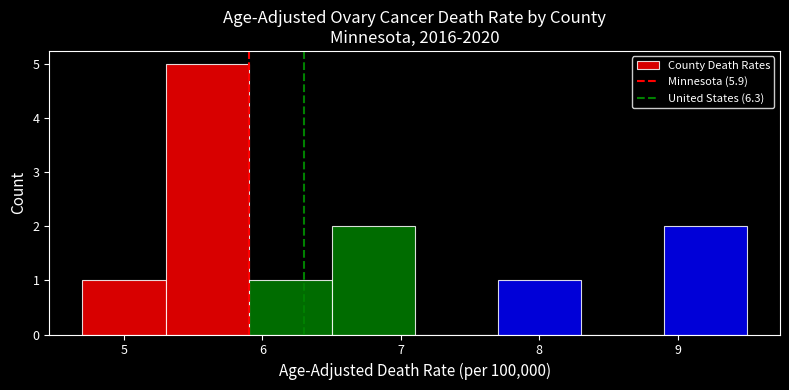

Reading left to right, list every bar in this chart as the range it spans on the x-axis followed by its height. The values are not printed on the chart, so give them approximately, as read against the axis.

4.7 to 5.3: 1
5.3 to 5.9: 5
5.9 to 6.5: 1
6.5 to 7.1: 2
7.1 to 7.7: 0
7.7 to 8.3: 1
8.3 to 8.9: 0
8.9 to 9.5: 2